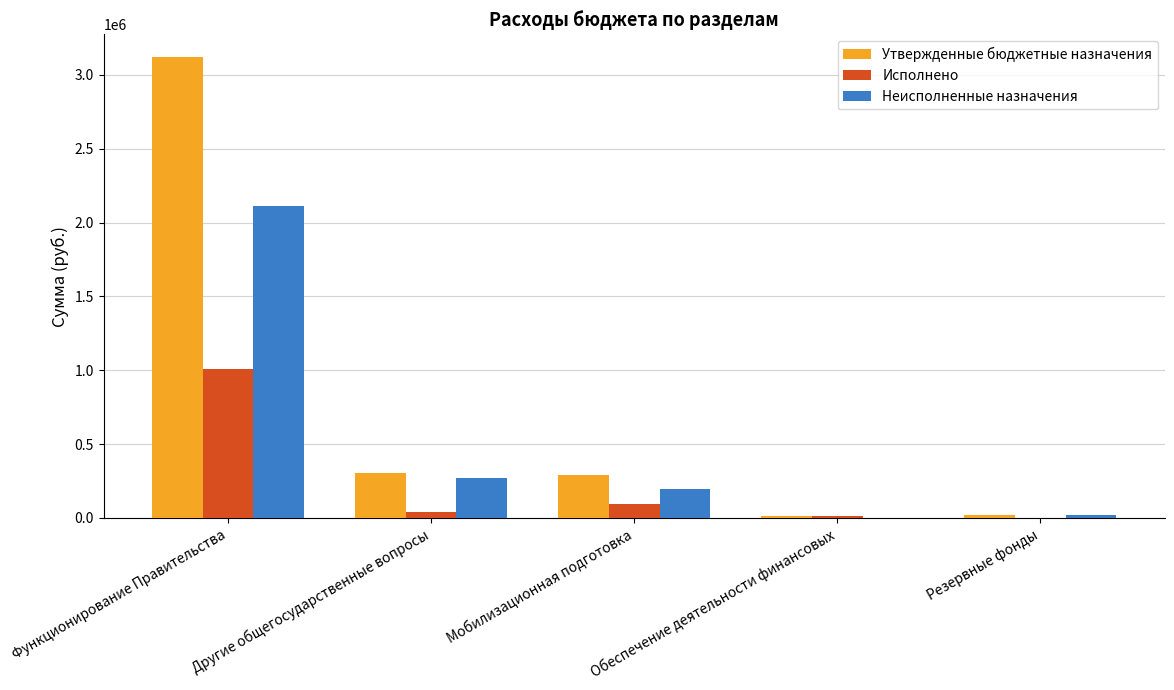

Is the value of Исполнено at Функционирование Правительства greater than the value of Утвержденные бюджетные назначения at Функционирование Правительства?

No